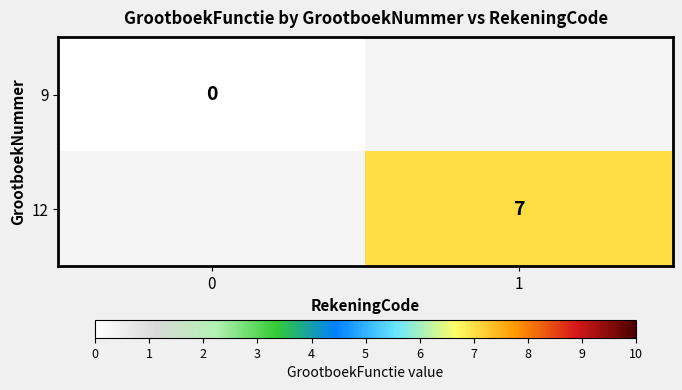

Is it true that 12 equals 4 at 1?

False